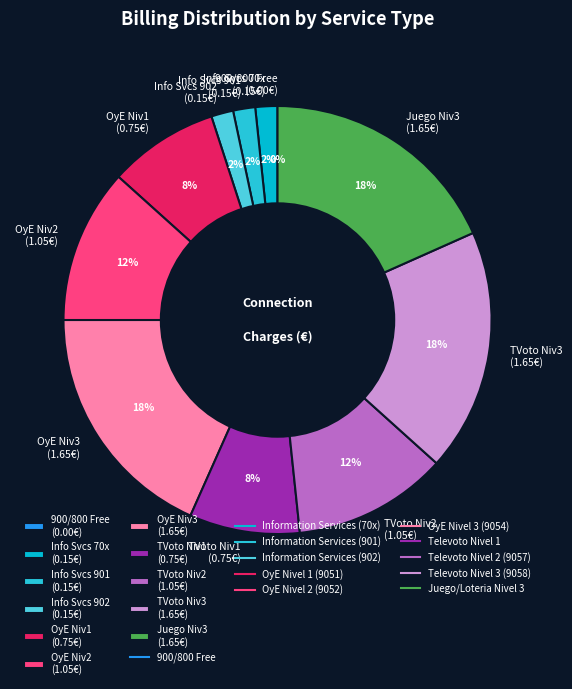

Is the sum of OyE Niv3 (1.65€) and OyE Niv1 (0.75€) greater than half?

No